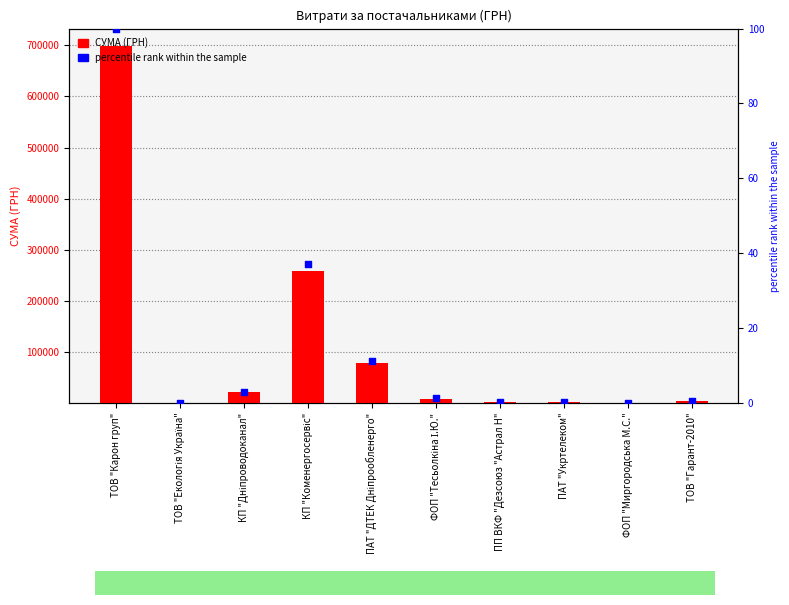

Which series reaches the minimum Y coordinate?

percentile rank within the sample